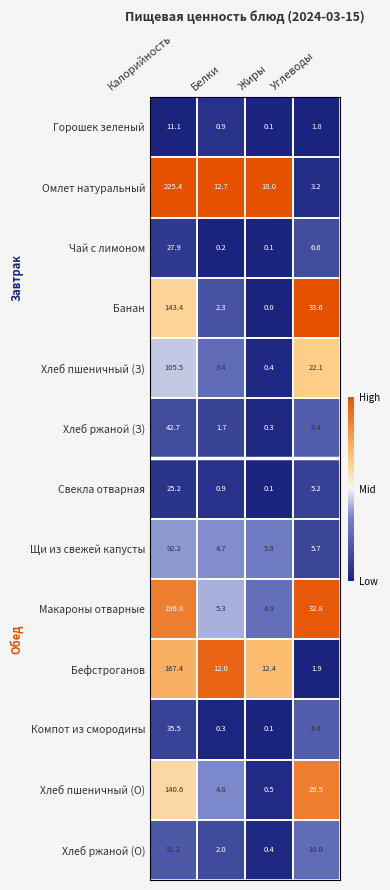

Which category has the highest value across all series?

Калорийность